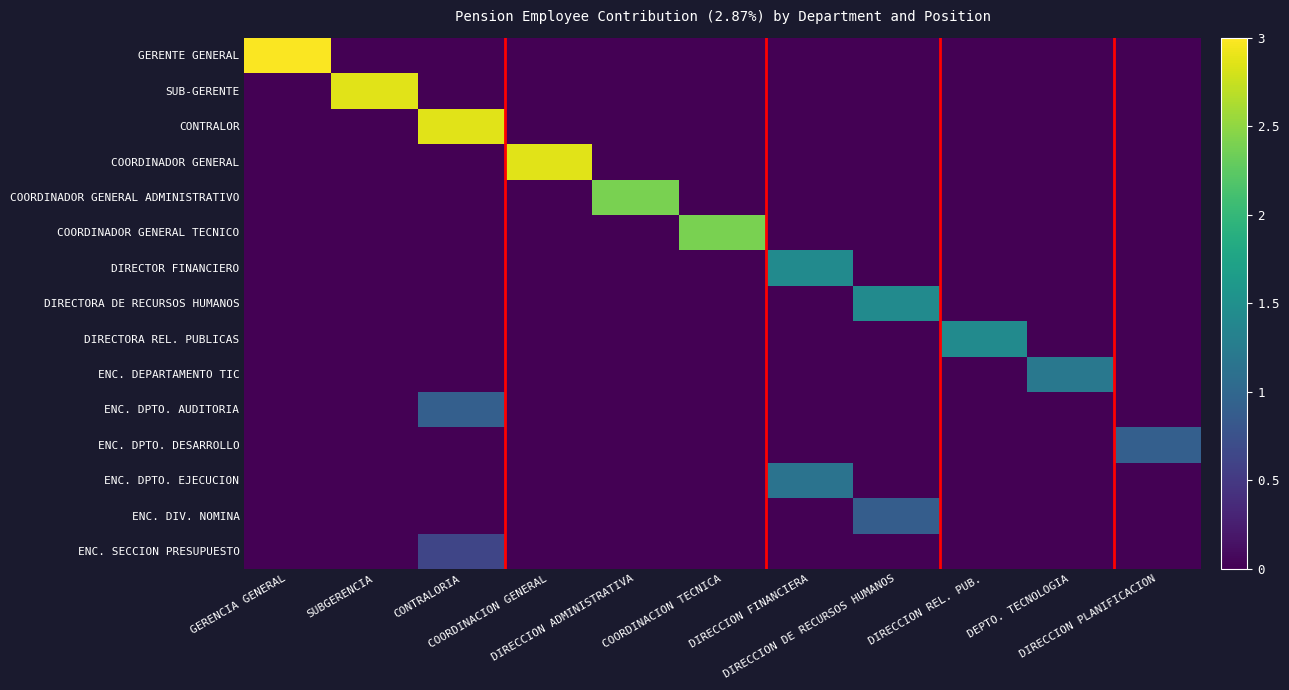

At how many categories does at least one series exceed 1?

10